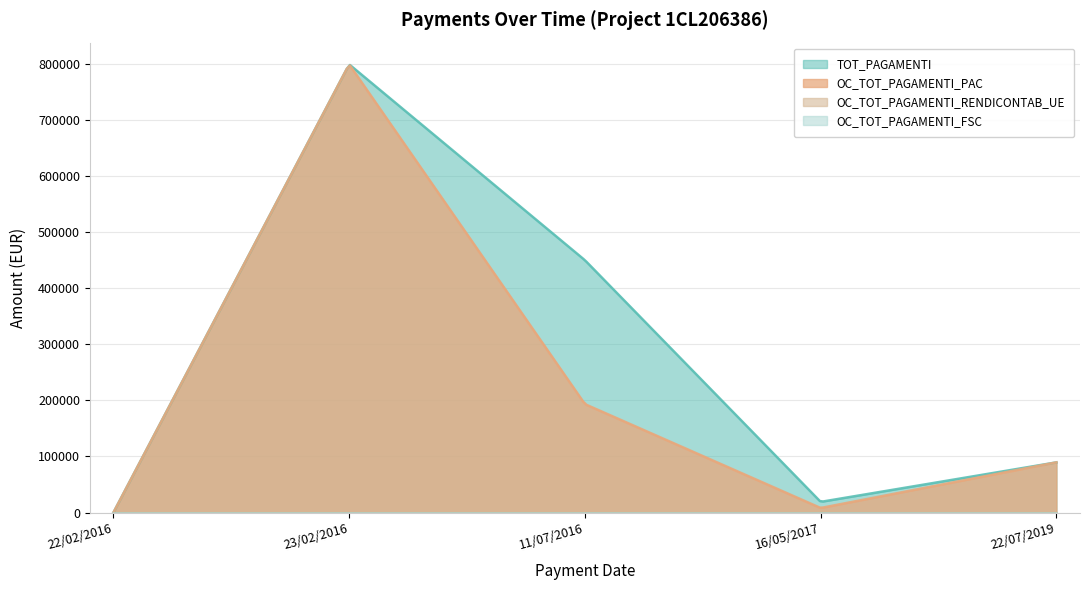

True or false: TOT_PAGAMENTI and OC_TOT_PAGAMENTI_PAC cross at least once.

False